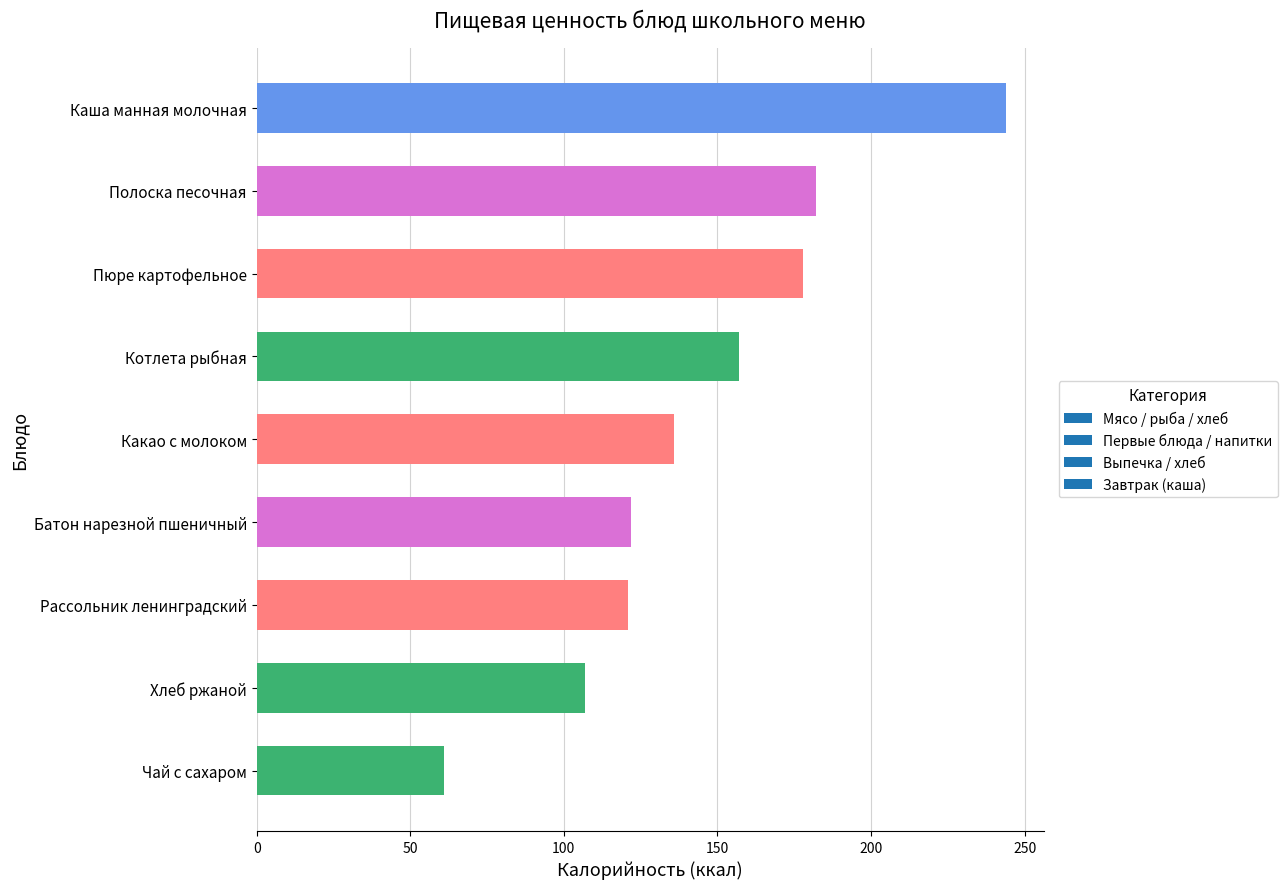

What is the difference between the values at Батон нарезной пшеничный and Хлеб ржаной?

15